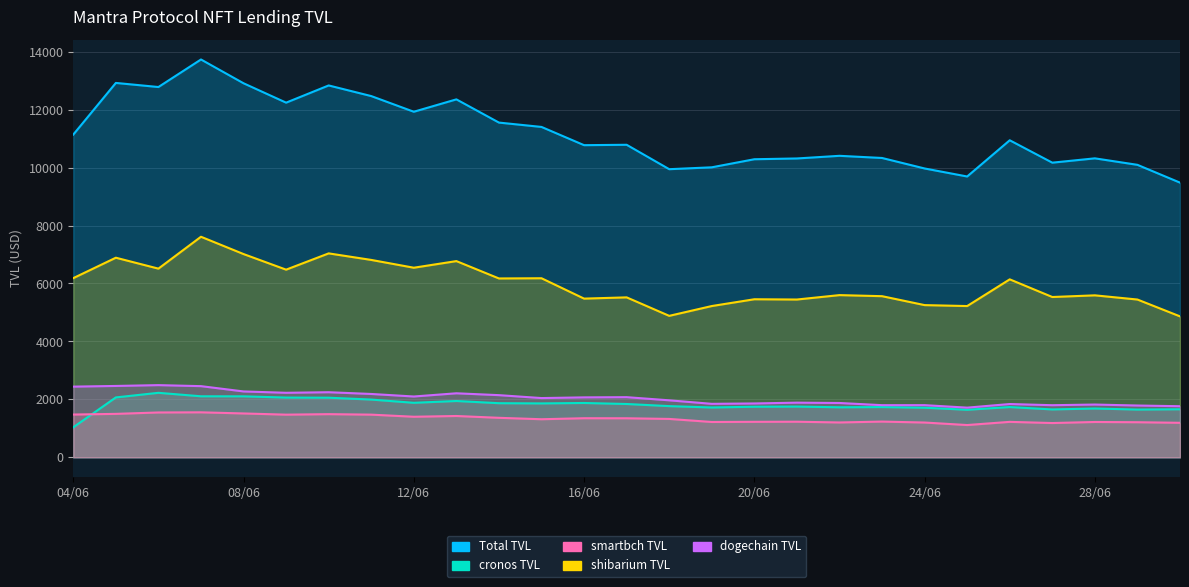

Reading right to left, extract all data points from this chart.

Total TVL: 30/06=9480.4	29/06=10094.9	28/06=10318.9	27/06=10169.7	26/06=10942.5	25/06=9692.4	24/06=9969.4	23/06=10331.6	22/06=10406.1	21/06=10314.9	20/06=10288.0	19/06=10009.6	18/06=9944.5	17/06=10786.9	16/06=10773.6	15/06=11402.7	14/06=11552.9	13/06=12354.3	12/06=11927.0	11/06=12467.7	10/06=12834.9	09/06=12241.0	08/06=12909.8	07/06=13730.7	06/06=12780.3	05/06=12921.7	04/06=11138.6
cronos TVL: 30/06=1659.1	29/06=1648.5	28/06=1685.6	27/06=1653.2	26/06=1735.7	25/06=1641.1	24/06=1712.8	23/06=1735.3	22/06=1727.8	21/06=1751.8	20/06=1746.5	19/06=1720.9	18/06=1767.7	17/06=1841.1	16/06=1875.9	15/06=1861.2	14/06=1868.6	13/06=1944.3	12/06=1882.2	11/06=1993.7	10/06=2058.2	09/06=2062.8	08/06=2105.4	07/06=2106.9	06/06=2226.9	05/06=2067.8	04/06=1036.8
smartbch TVL: 30/06=1192.0	29/06=1211.8	28/06=1220.4	27/06=1183.7	26/06=1224.4	25/06=1114.7	24/06=1201.5	23/06=1234.0	22/06=1203.8	21/06=1229.3	20/06=1225.9	19/06=1220.3	18/06=1325.8	17/06=1348.3	16/06=1349.9	15/06=1315.1	14/06=1364.3	13/06=1426.9	12/06=1401.0	11/06=1473.8	10/06=1490.4	09/06=1473.2	08/06=1514.6	07/06=1553.7	06/06=1548.6	05/06=1500.4	04/06=1476.8
shibarium TVL: 30/06=4865.0	29/06=5446.3	28/06=5590.9	27/06=5533.3	26/06=6142.8	25/06=5221.2	24/06=5253.9	23/06=5562.0	22/06=5598.8	21/06=5446.6	20/06=5455.9	19/06=5221.6	18/06=4883.1	17/06=5520.9	16/06=5478.1	15/06=6180.7	14/06=6173.7	13/06=6772.7	12/06=6544.1	11/06=6813.2	10/06=7038.9	09/06=6477.2	08/06=7015.5	07/06=7612.9	06/06=6512.6	05/06=6889.5	04/06=6184.6
dogechain TVL: 30/06=1764.3	29/06=1788.3	28/06=1822.0	27/06=1799.4	26/06=1839.6	25/06=1715.5	24/06=1801.1	23/06=1800.3	22/06=1875.8	21/06=1887.2	20/06=1859.8	19/06=1846.8	18/06=1968.0	17/06=2076.6	16/06=2069.7	15/06=2045.7	14/06=2146.3	13/06=2210.5	12/06=2099.8	11/06=2187.1	10/06=2247.4	09/06=2227.8	08/06=2274.3	07/06=2457.3	06/06=2492.2	05/06=2463.9	04/06=2440.4